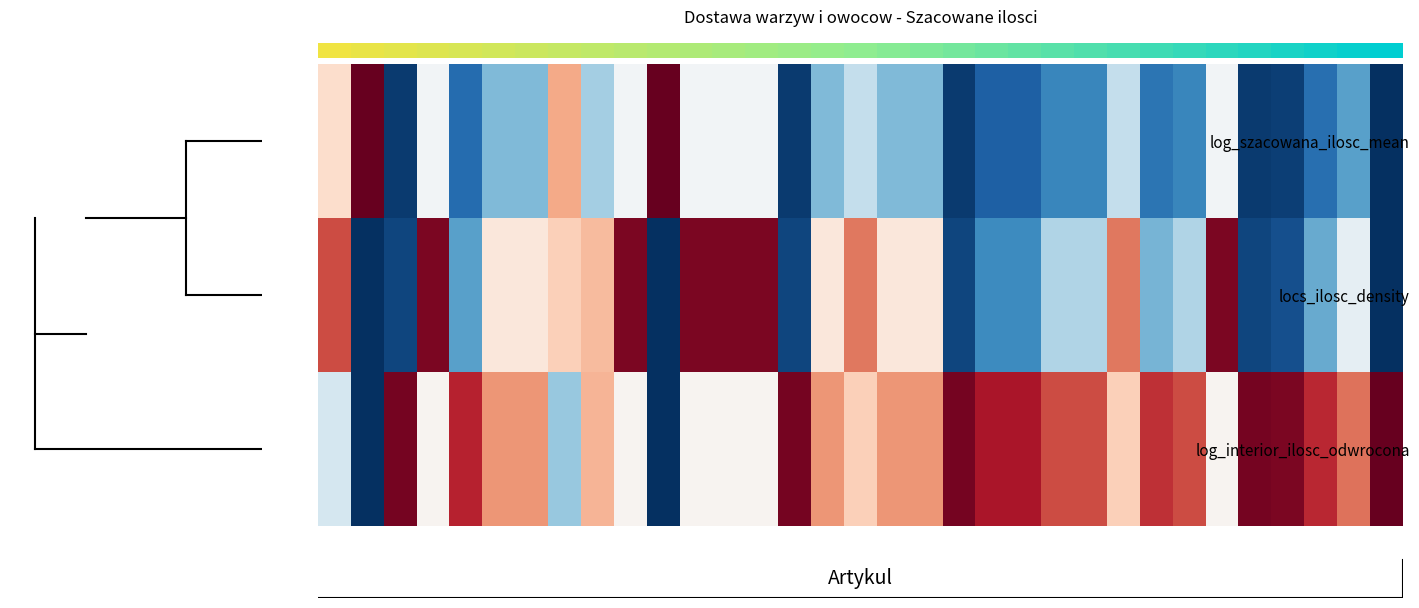

At how many categories does at least one series exceed 0?

33